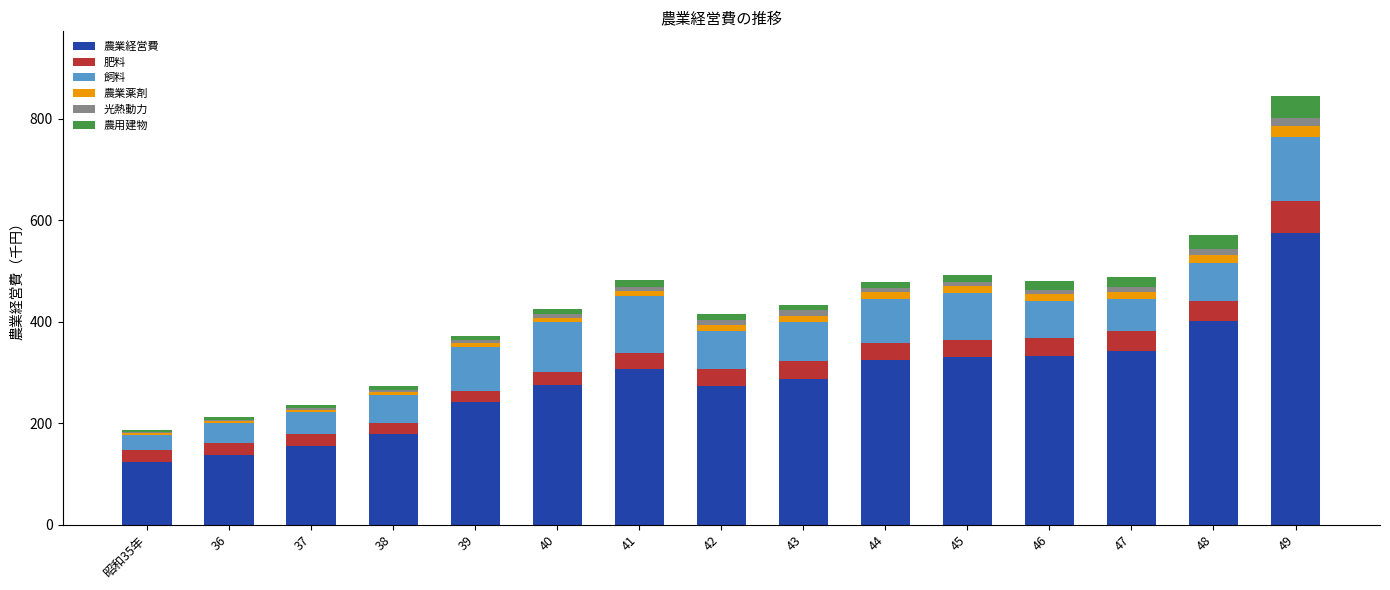

Are the bars horizontal?

No